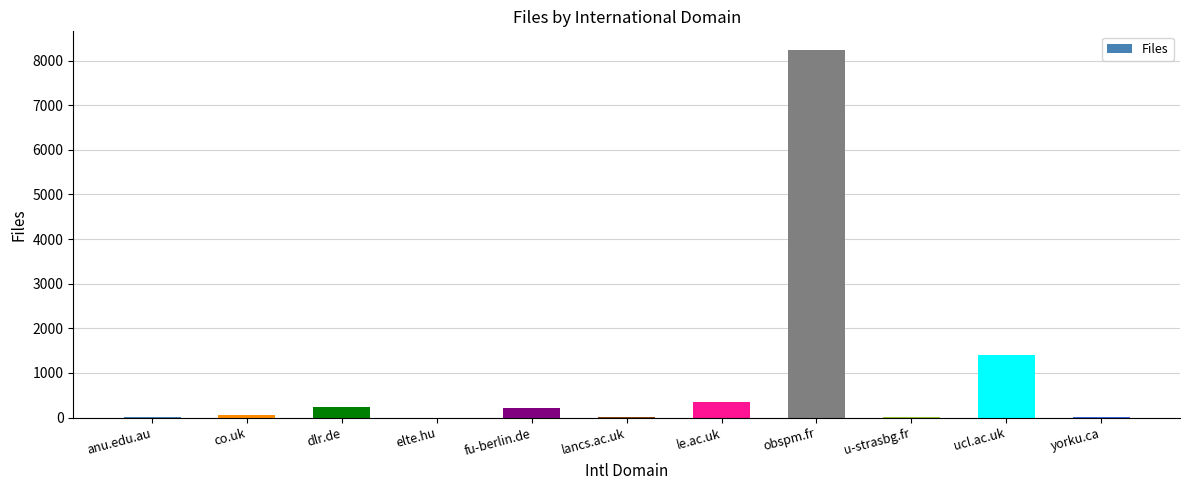

What is the average value?

958